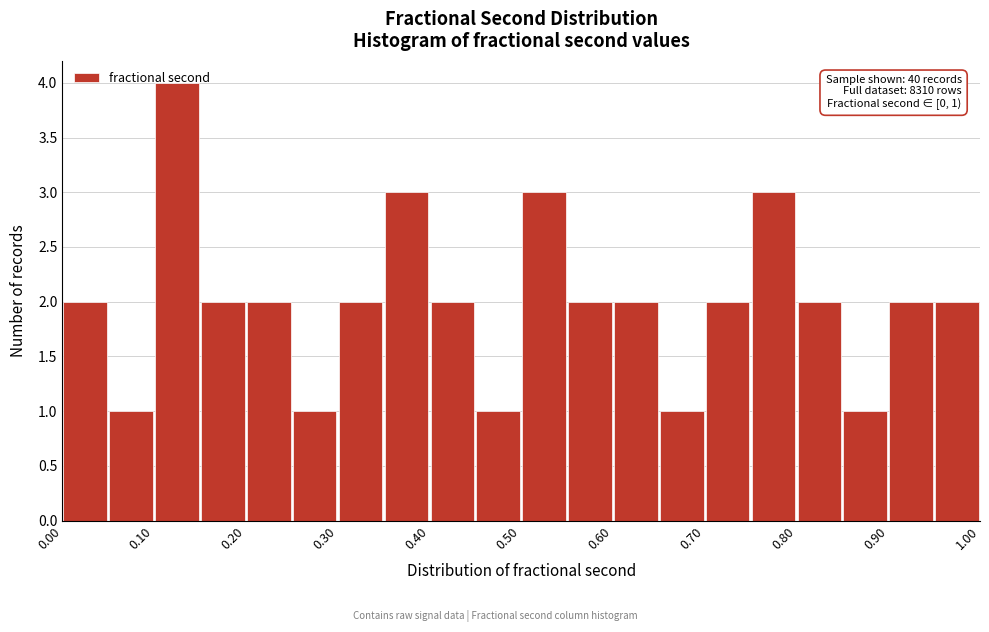

Over which range of the x-axis is the bar tallest?

0.10 to 0.15